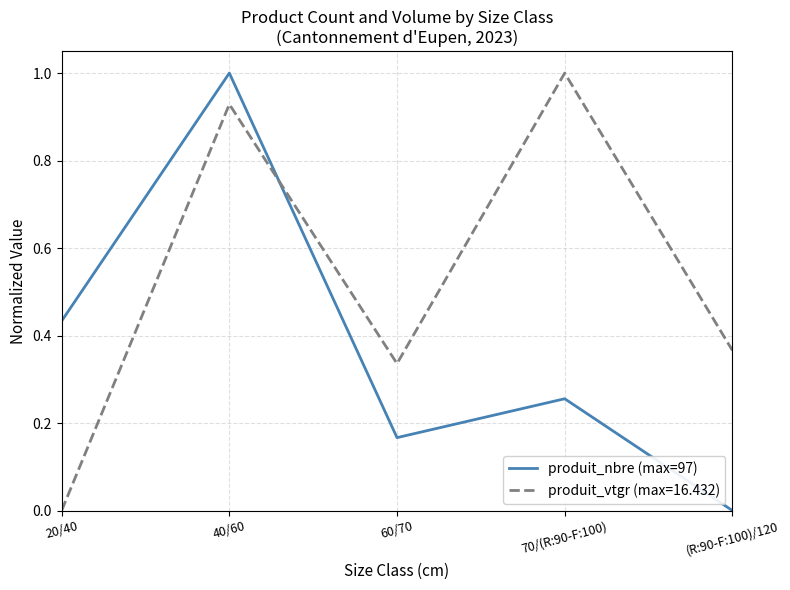

How many lines are shown in the chart?

2